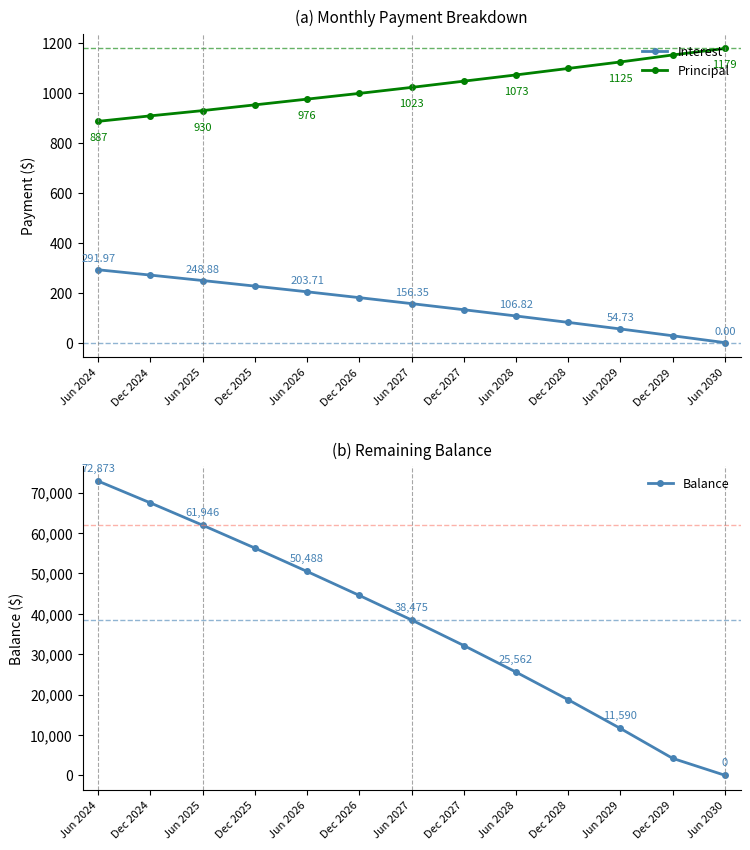

The value of Balance at Dec 2025 is 87148.5. True or false?

False